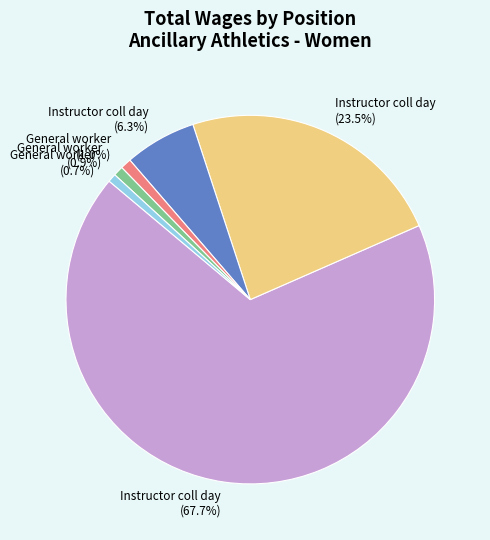

Does any single category account for the majority?

Yes